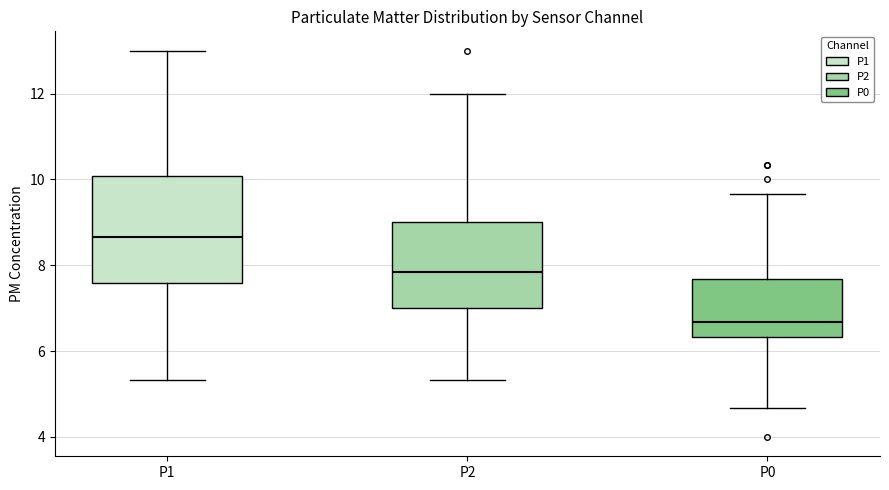

Where is the lower edge of the box for P2 on the y-axis? The values are not printed on the chart, so give them approximately, as read against the axis.

7.0